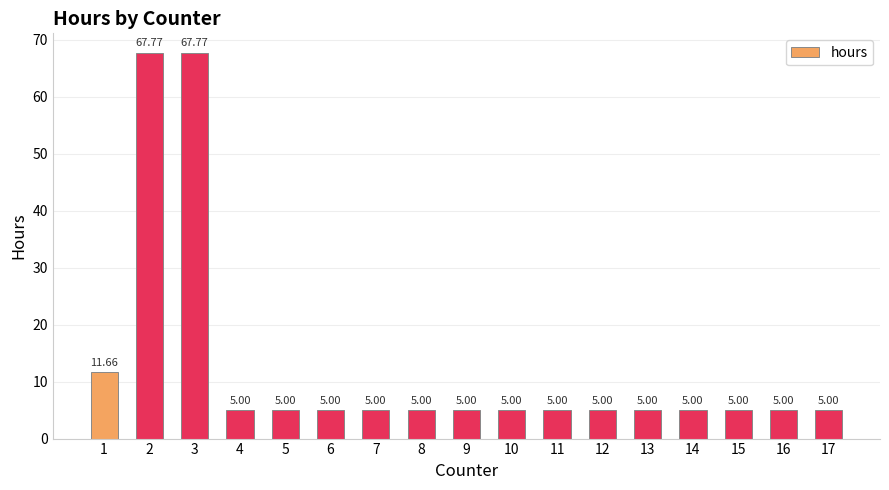

What is the difference between the second highest and minimum values?

62.8